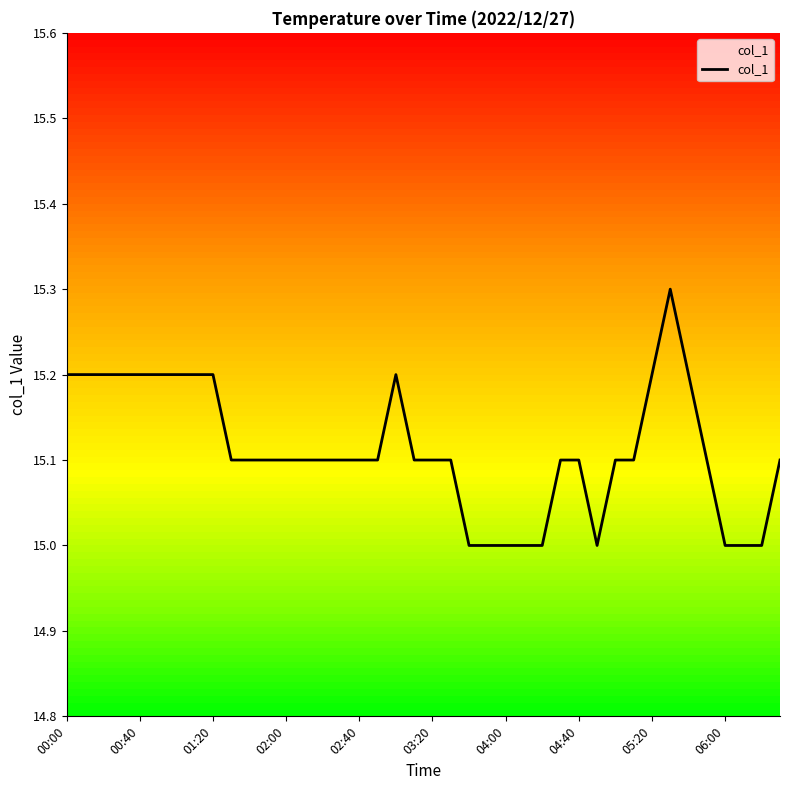

What is the minimum value for col_1?

15.0